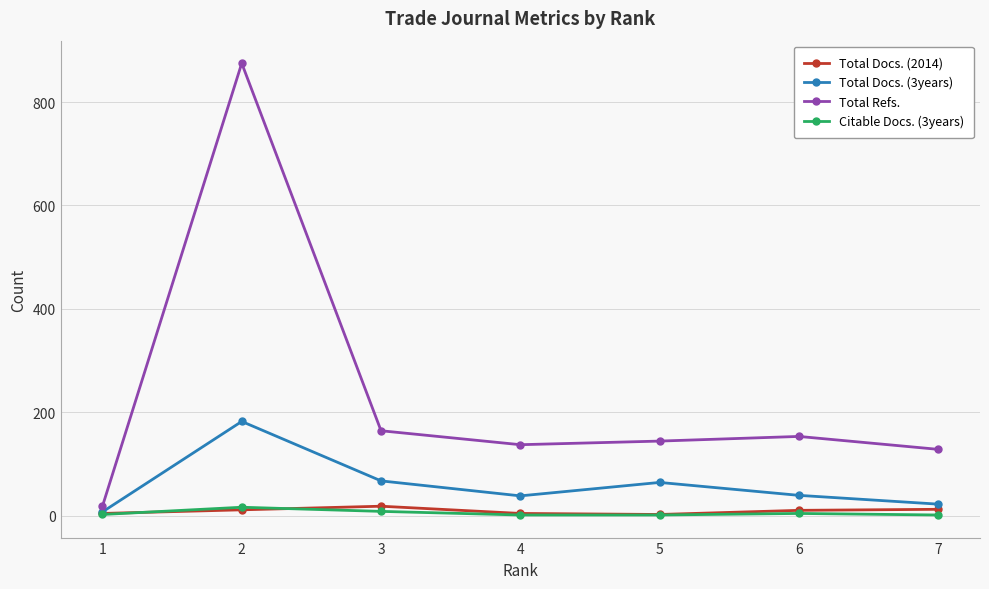

True or false: Total Docs. (3years) has more than 1 points higher than both neighbors.

True